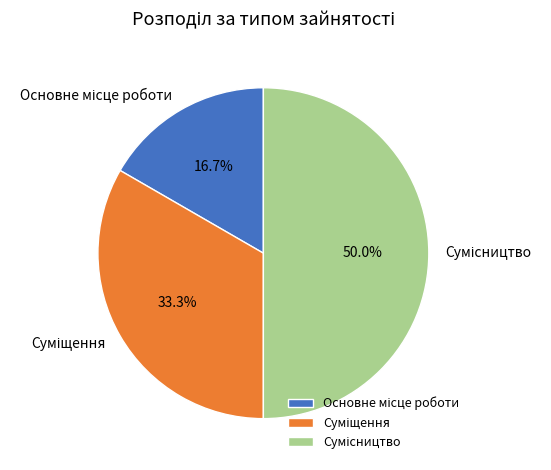

Count the number of slices in the pie.

3